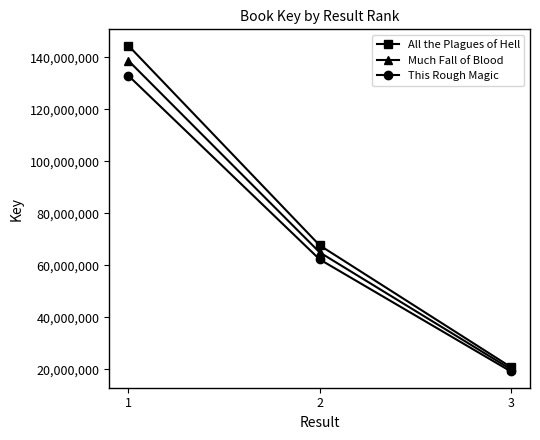

At which label is All the Plagues of Hell closest to 82653232?

2